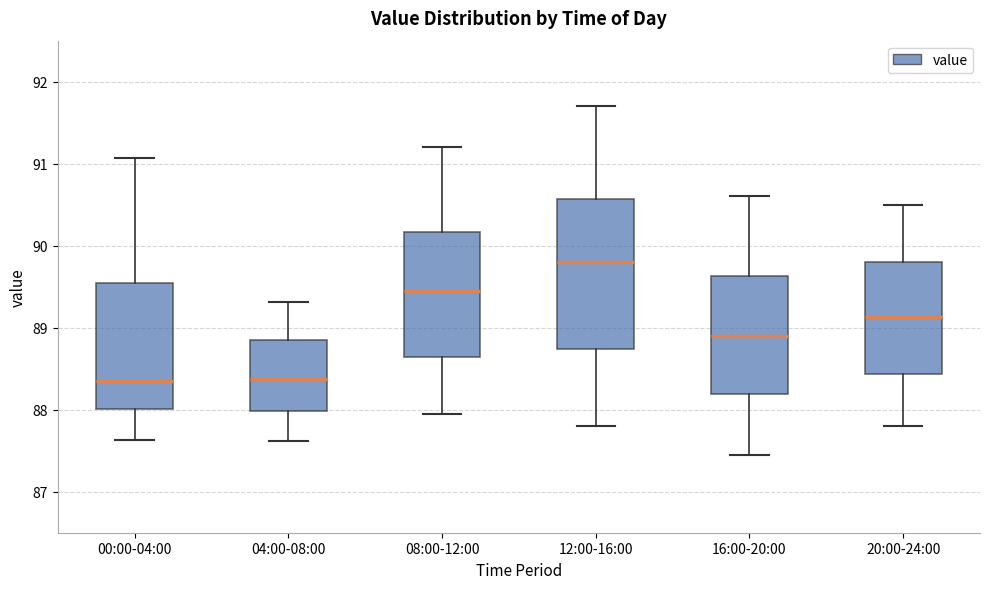

Reading left to right, read every box against the y-axis: the position of its median line, the range the box covers, and the ends of its whiskers. The values are not printed on the chart, so give them approximately, as read against the axis.

00:00-04:00: median 88.3, box 88.0 to 89.6, whiskers 87.6 to 91.1
04:00-08:00: median 88.4, box 88.0 to 88.8, whiskers 87.6 to 89.3
08:00-12:00: median 89.5, box 88.6 to 90.2, whiskers 88.0 to 91.2
12:00-16:00: median 89.8, box 88.7 to 90.6, whiskers 87.8 to 91.7
16:00-20:00: median 88.9, box 88.2 to 89.6, whiskers 87.5 to 90.6
20:00-24:00: median 89.1, box 88.4 to 89.8, whiskers 87.8 to 90.5